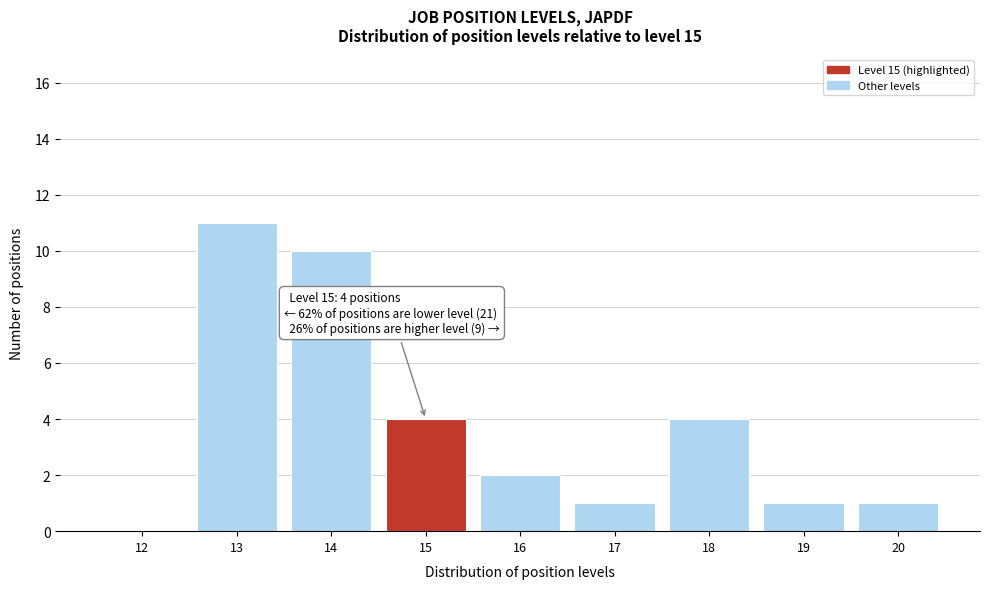

Reading right to left, transcribe all the data shown in this chart.

20=1	19=1	18=4	17=1	16=2	15=4	14=10	13=11	12=0